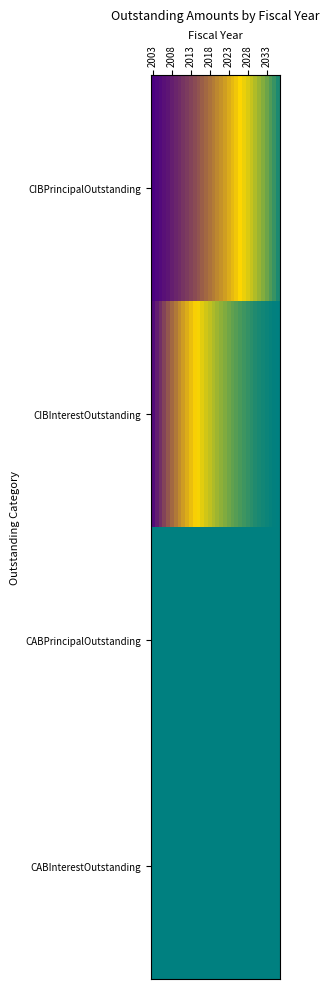

List the series in order of their peak value, lowest first.

CABPrincipalOutstanding, CABInterestOutstanding, CIBInterestOutstanding, CIBPrincipalOutstanding